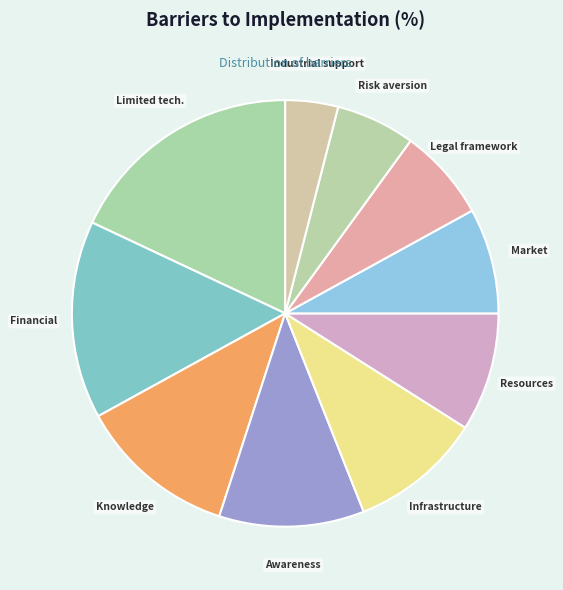

How many slices are in this pie chart?

10